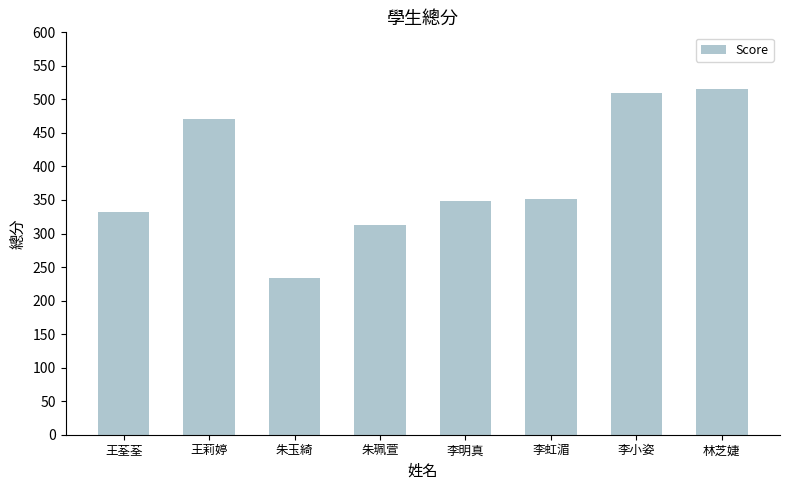

Reading left to right, what are all the values shown in this chart?

332	471	233	313	348	352	510	516